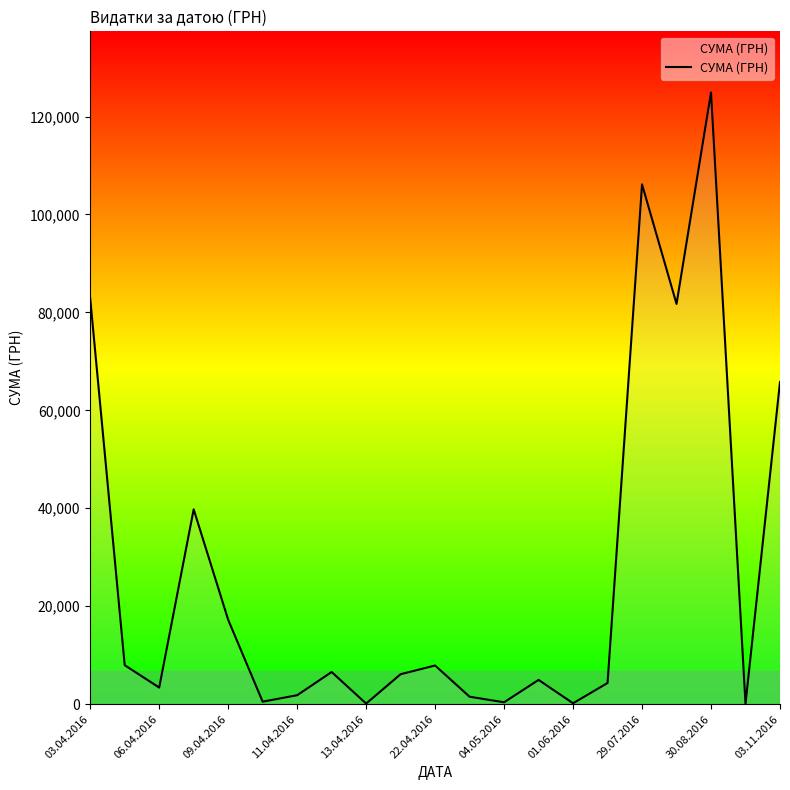

What is the greatest value displayed?

124904.8